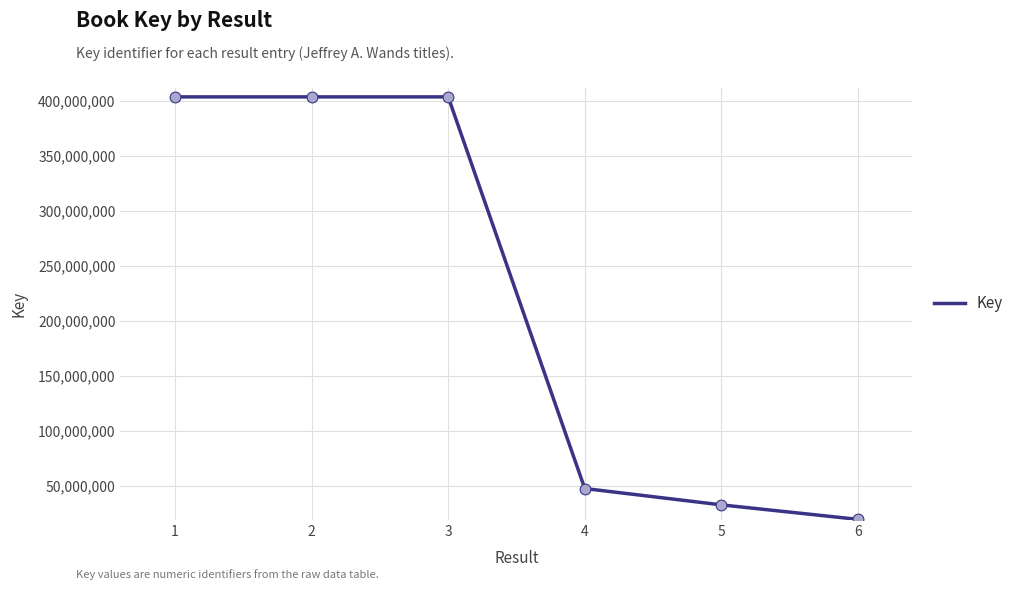

What is the change in value from 5 to 6?

-13174478